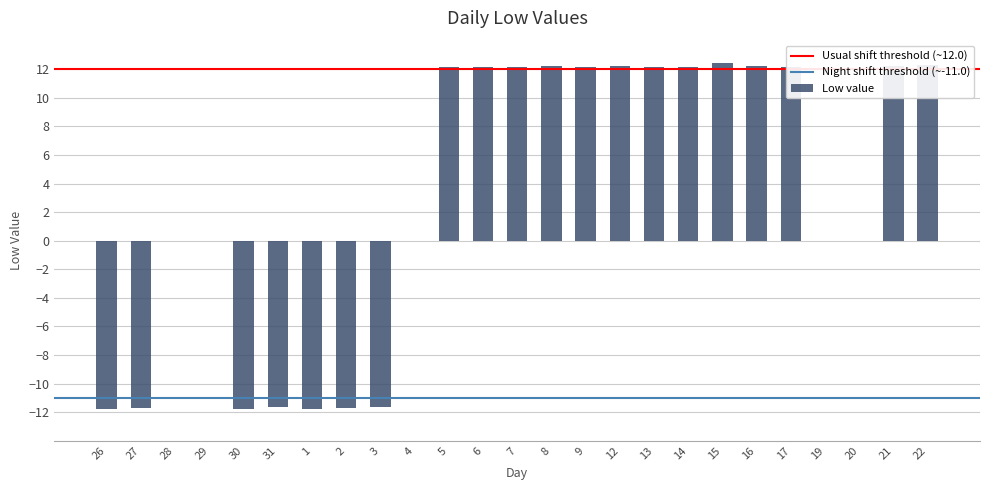

The value at 16 is 12.2. True or false?

True